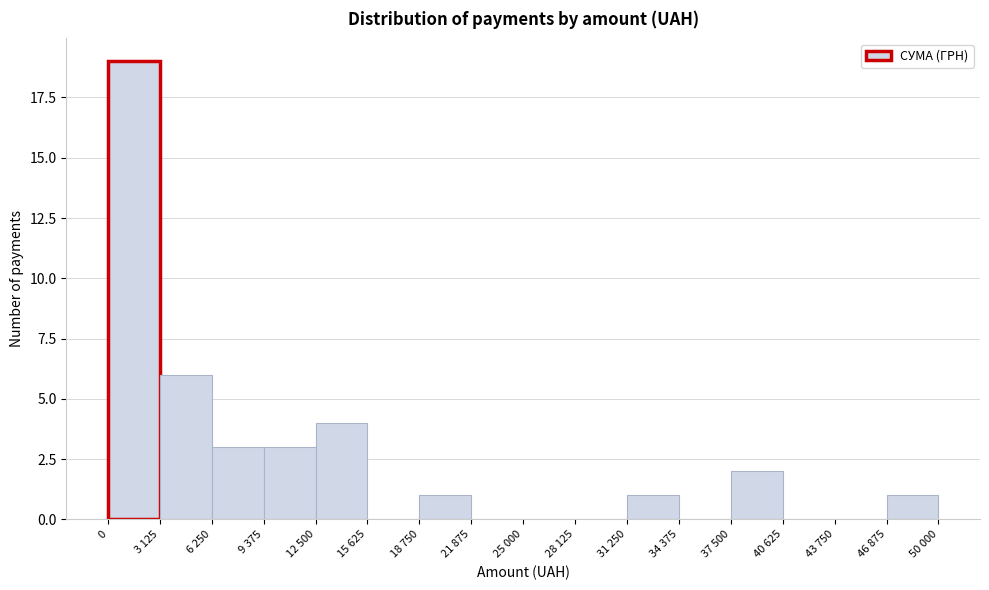

Reading right to left, transcribe all the data shown in this chart.

46 875=1	43 750=0	40 625=0	37 500=2	34 375=0	31 250=1	28 125=0	25 000=0	21 875=0	18 750=1	15 625=0	12 500=4	9 375=3	6 250=3	3 125=6	0=19